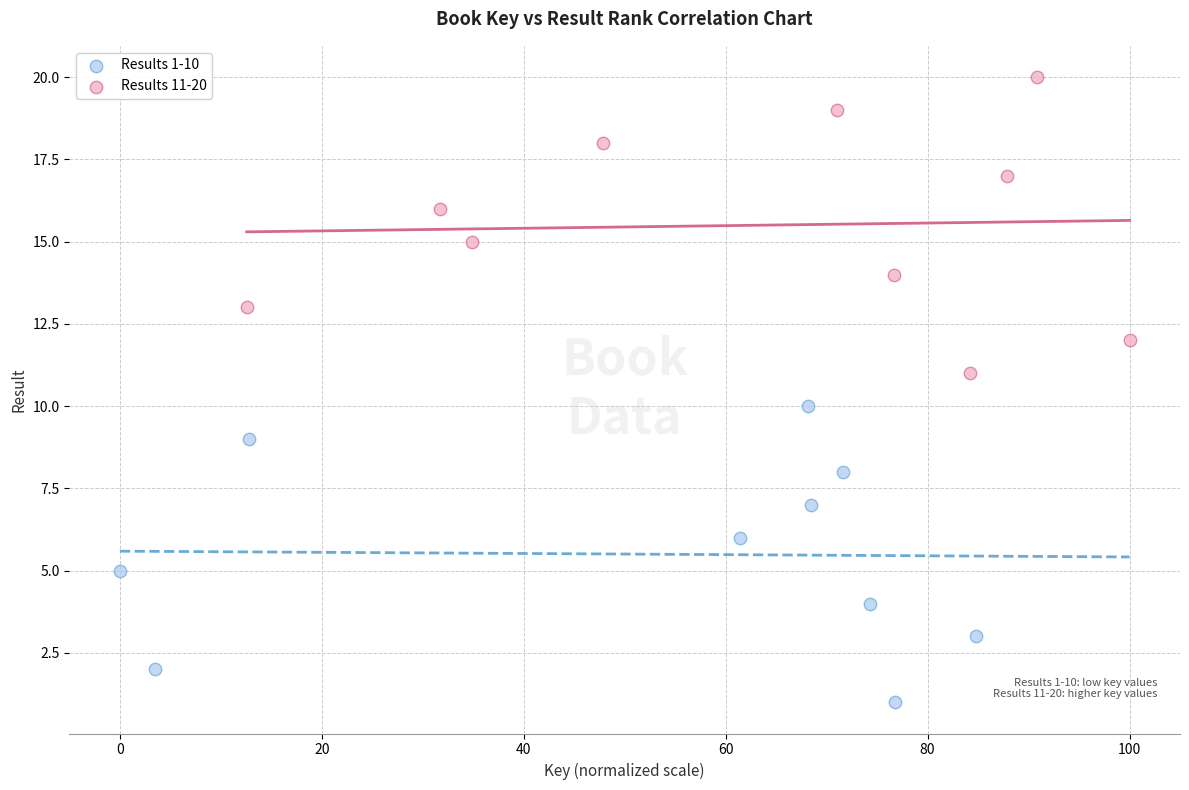

Which series reaches the minimum Y coordinate?

Results 1-10